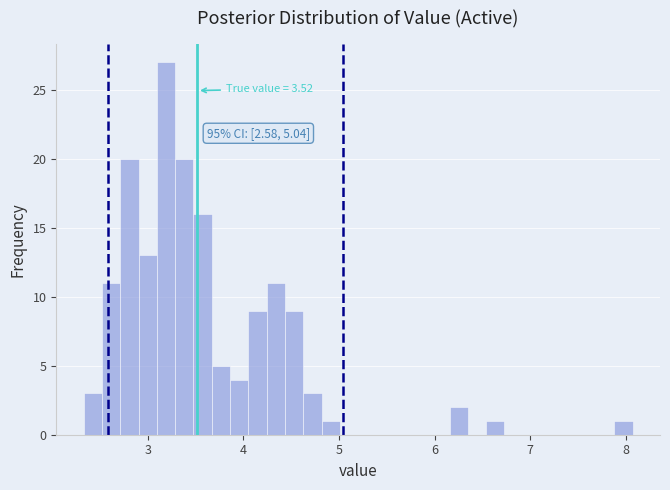

Read against the x-axis, roughly where is the centre of the tallest bar?

3.2